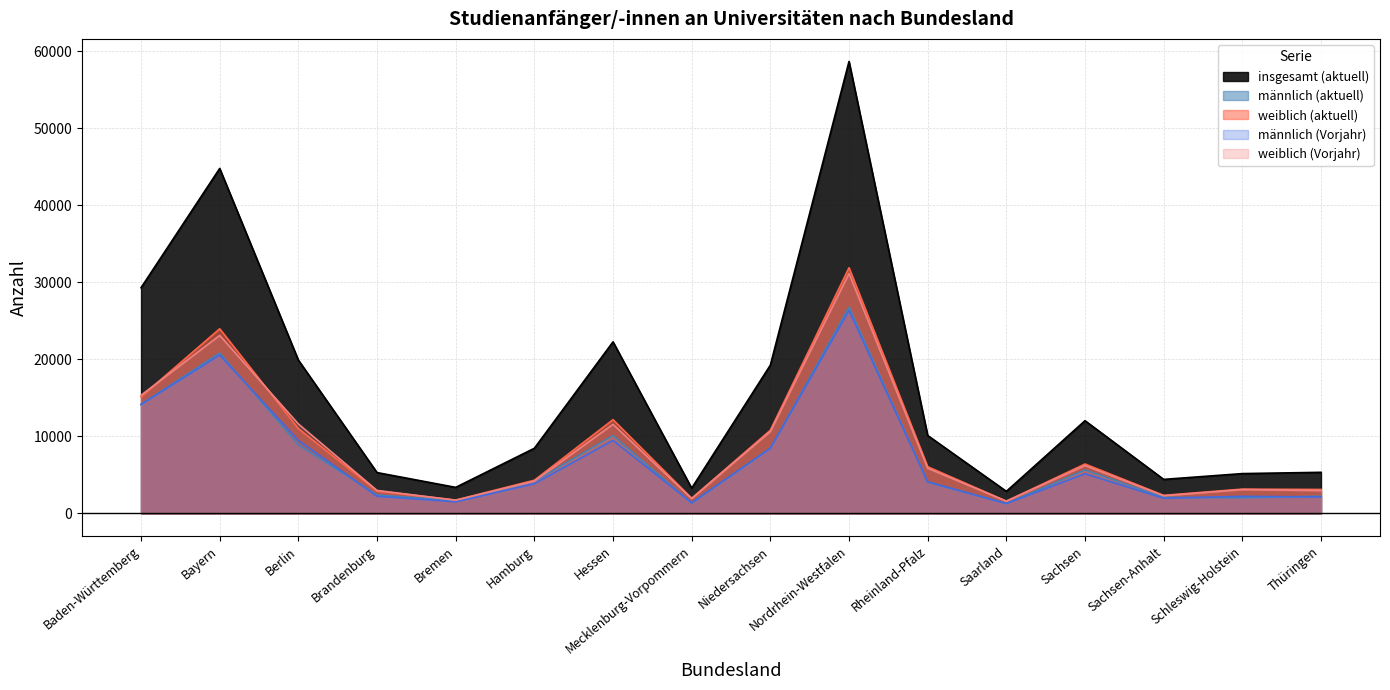

How many lines are shown in the chart?

5